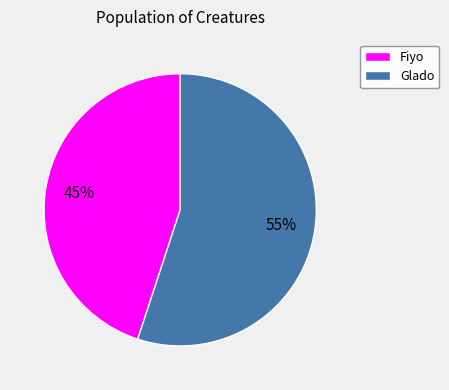

Is it true that Fiyo is 51% of the pie?

False